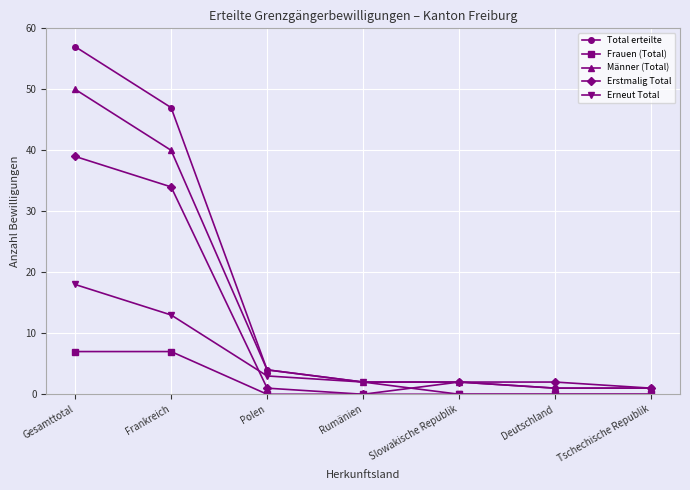

Which series has the widest spread of values?

Total erteilte